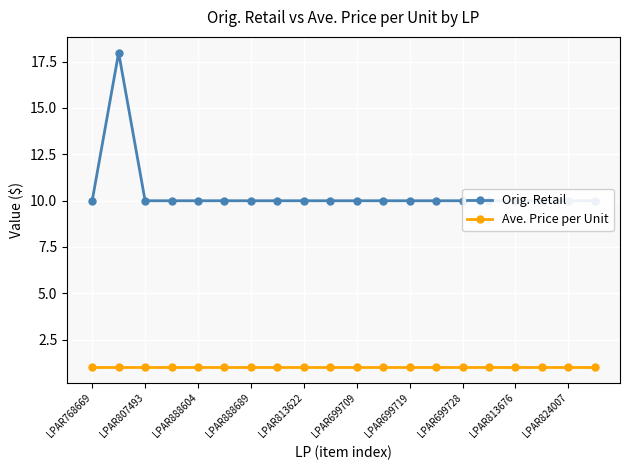

True or false: Ave. Price per Unit and Orig. Retail intersect in this chart.

False